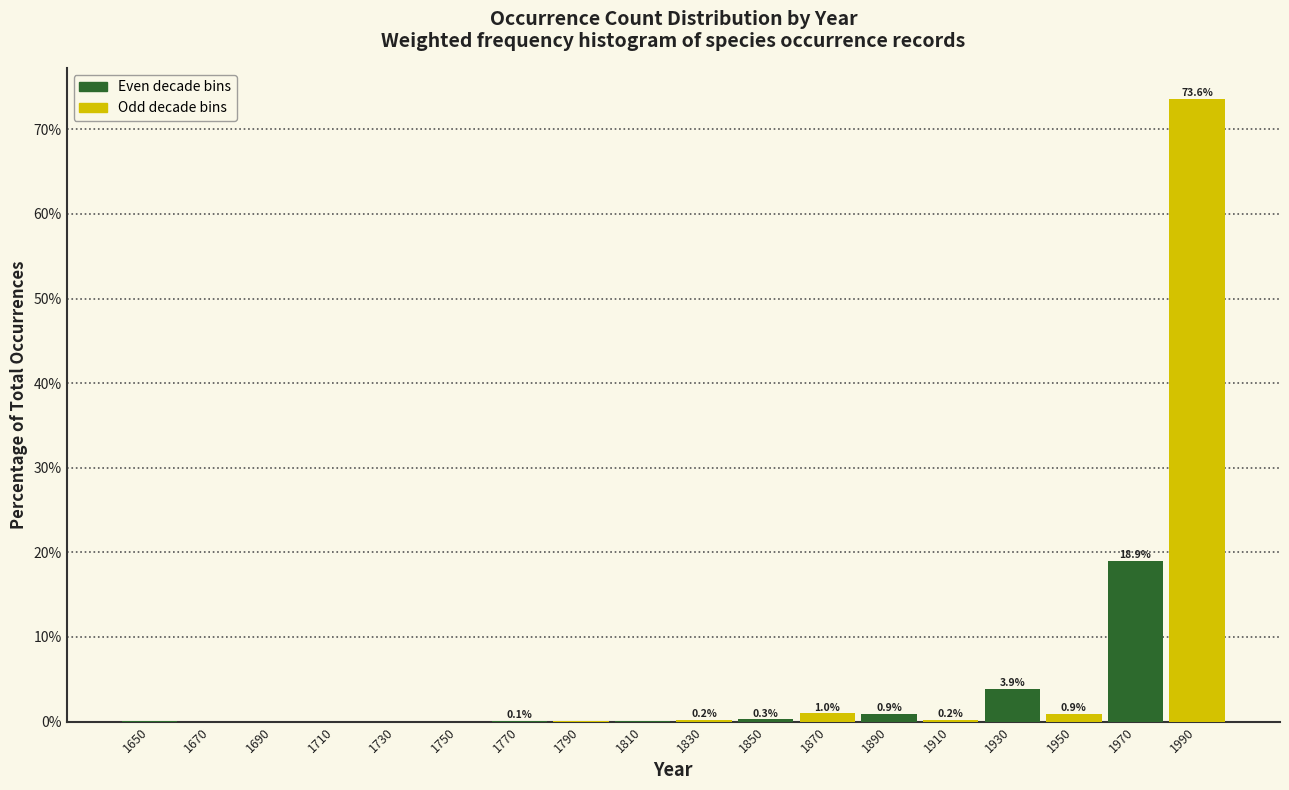

Which range on the x-axis has the tallest bar?

1980 to 2000